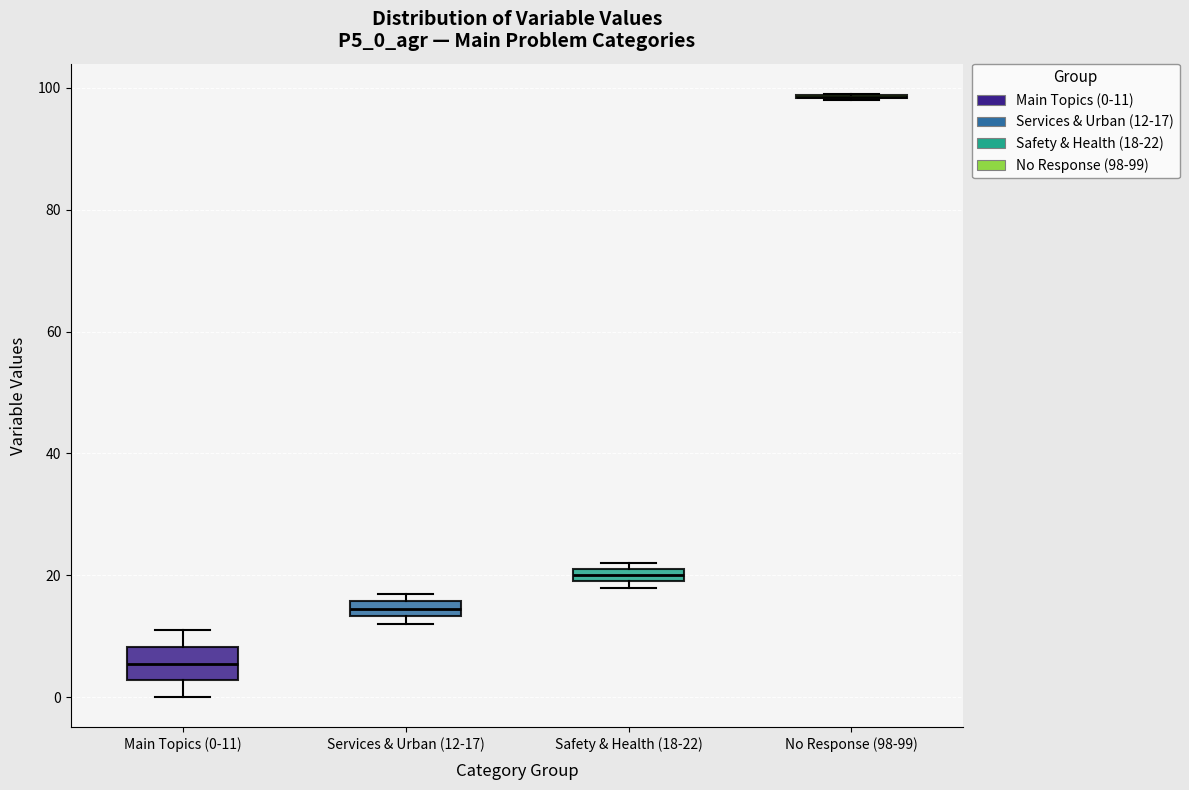

Which box is the tallest, from its lower edge to its upper edge?

Main Topics (0-11)